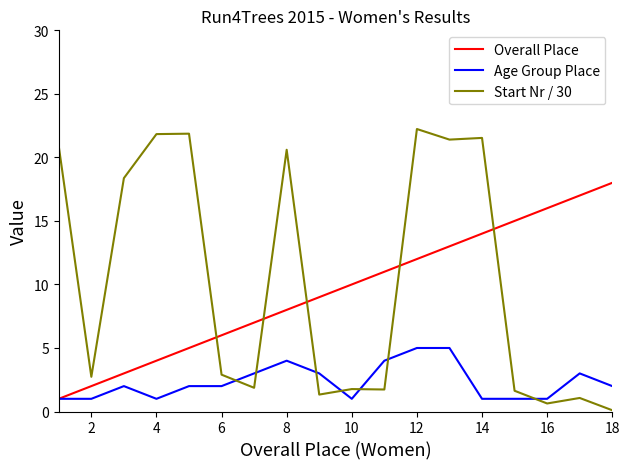

After their last crossing, which series has the higher values: Age Group Place or Start Nr / 30?

Age Group Place